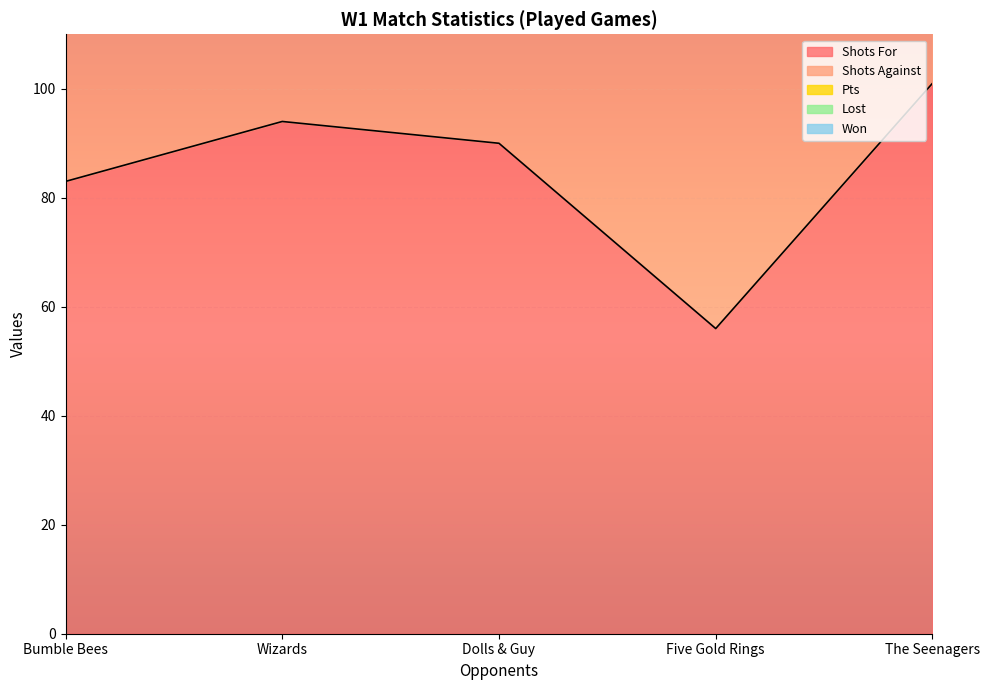

Where is Won nearest to the value 0?

Five Gold Rings